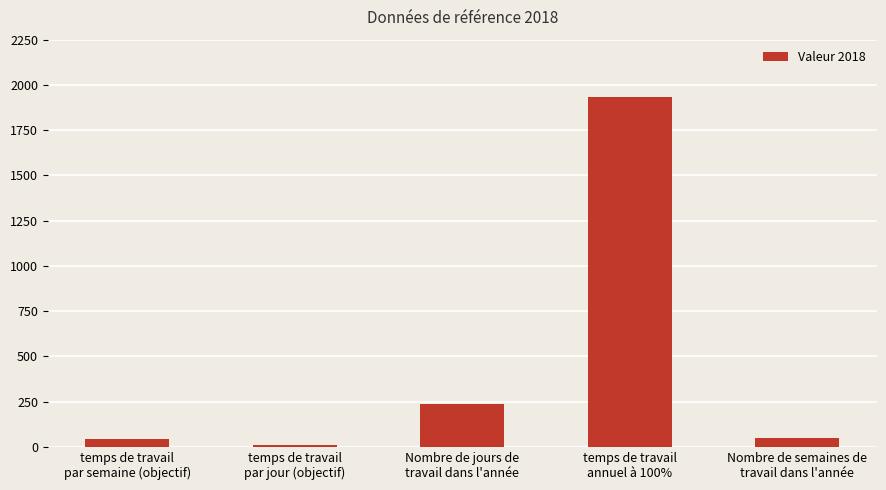

Which category has the highest value across all series?

temps de travail
annuel à 100%